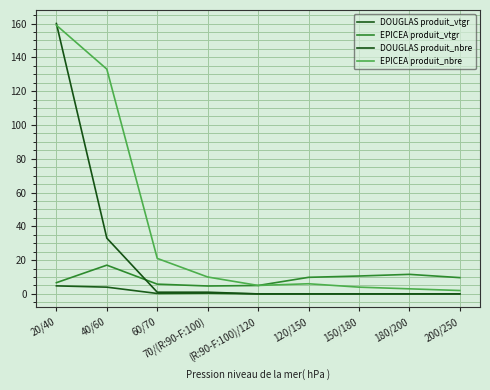

Is it true that DOUGLAS produit_vtgr equals 0.8 at 70/(R:90-F:100)?

False